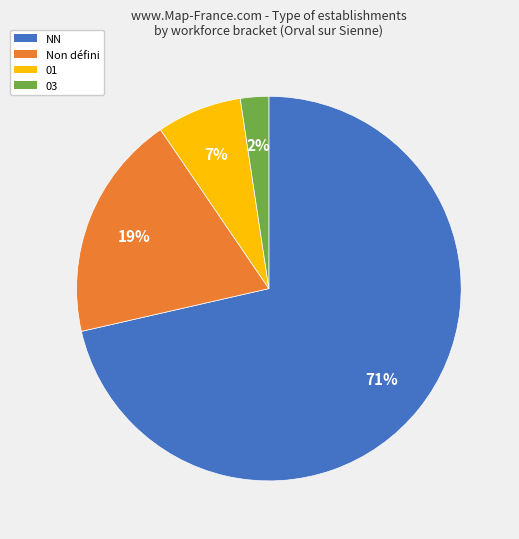

To the nearest percent, what is the average slice percentage?

25%